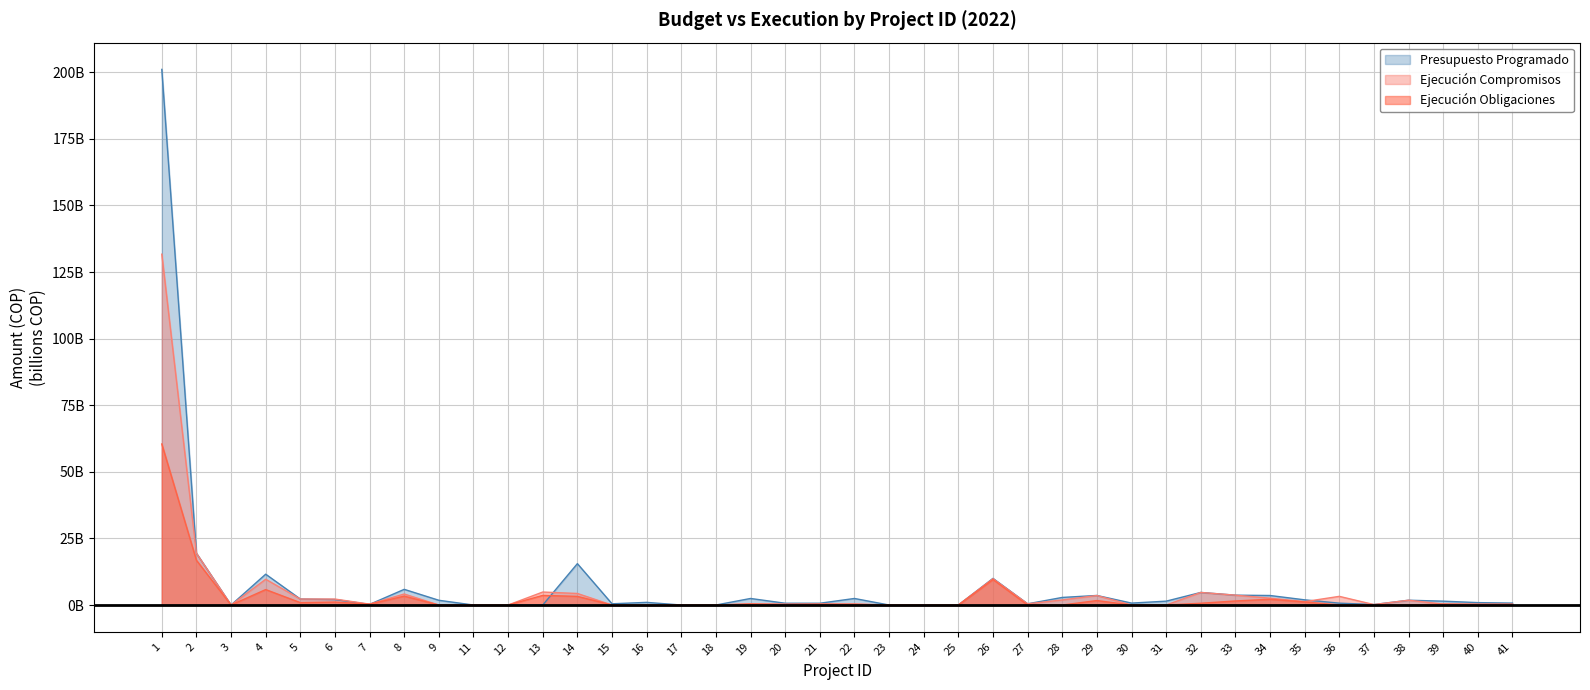

What is the spread (max minus min) of values at 27?

456587380